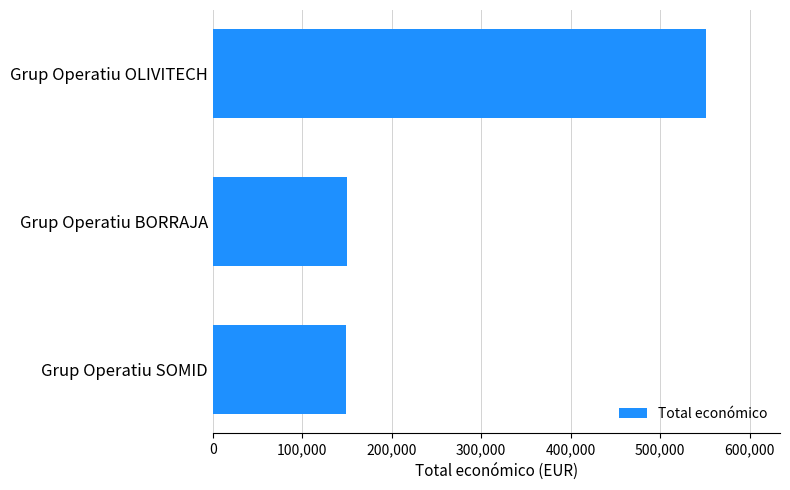

The value at Grup Operatiu BORRAJA is 50508. True or false?

False